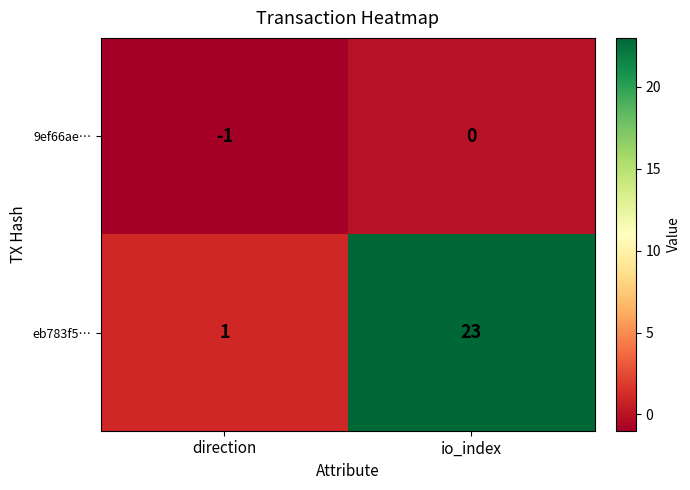

Reading right to left, list all the values displayed in this chart.

9ef66ae…: 0	-1
eb783f5…: 23	1